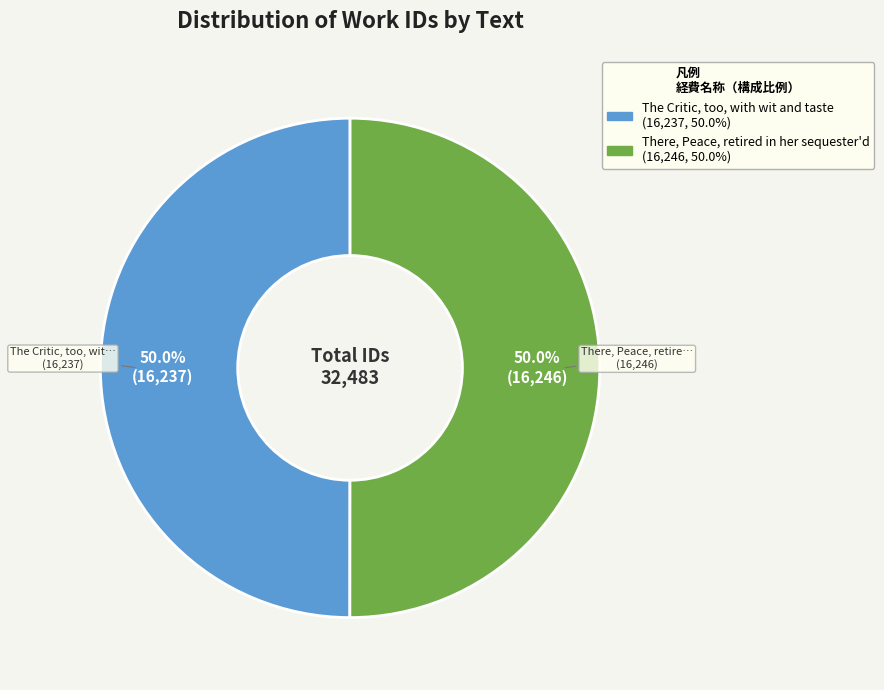

To the nearest percent, what percentage of the pie is There, Peace, retired in her sequester'd?

50%